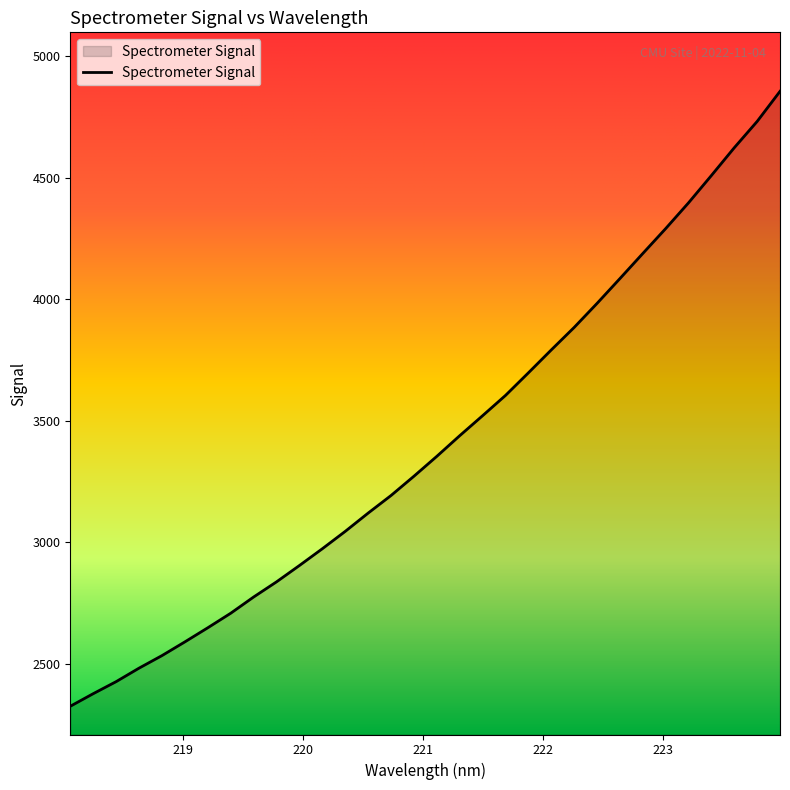

What is the difference between the maximum and minimum values?

2530.3